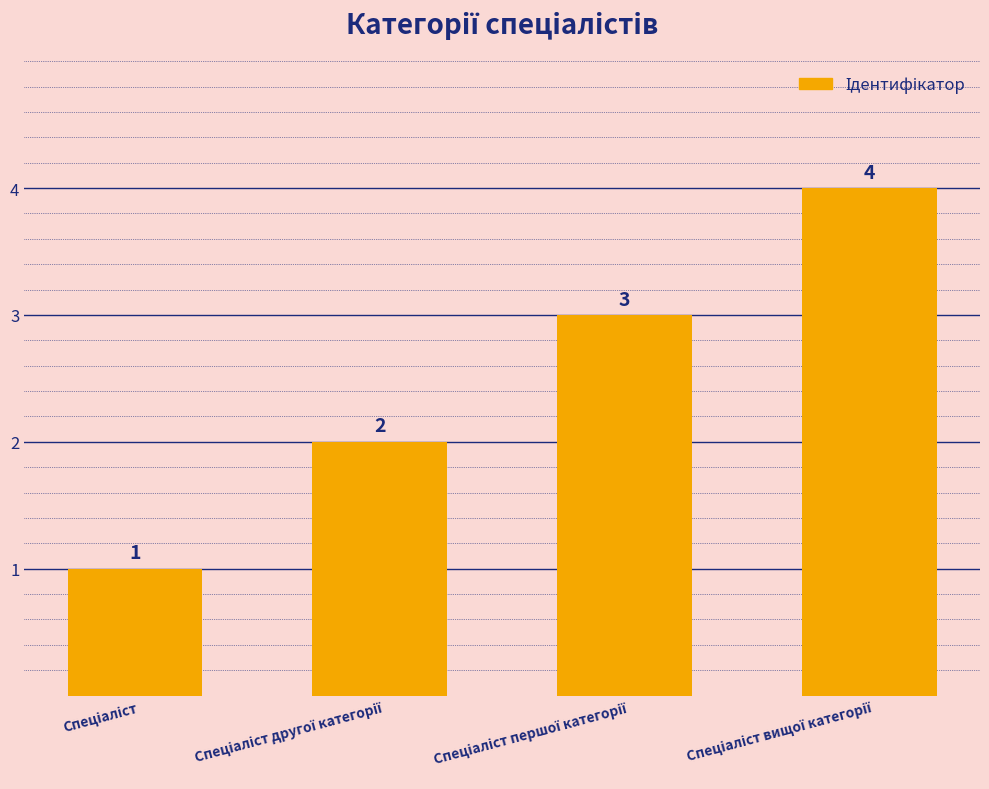

What is the greatest value displayed?

4